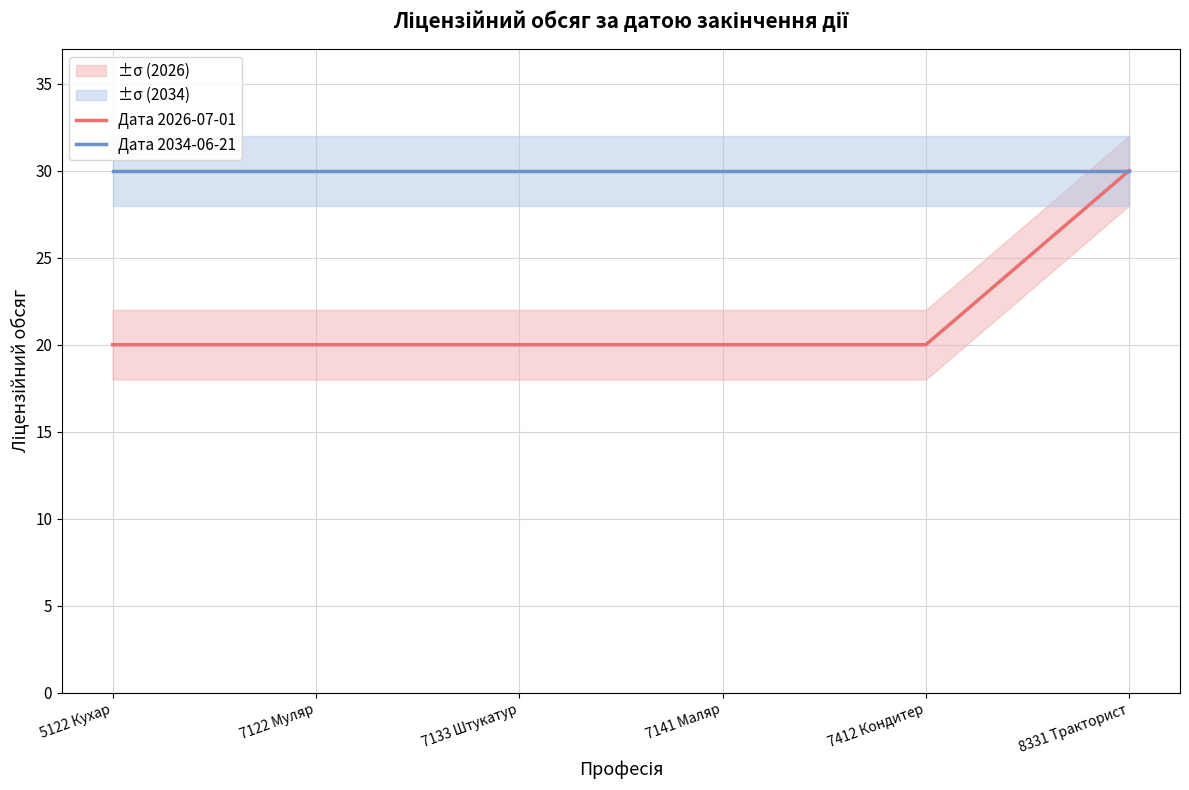

At how many categories does at least one series exceed 22?

6